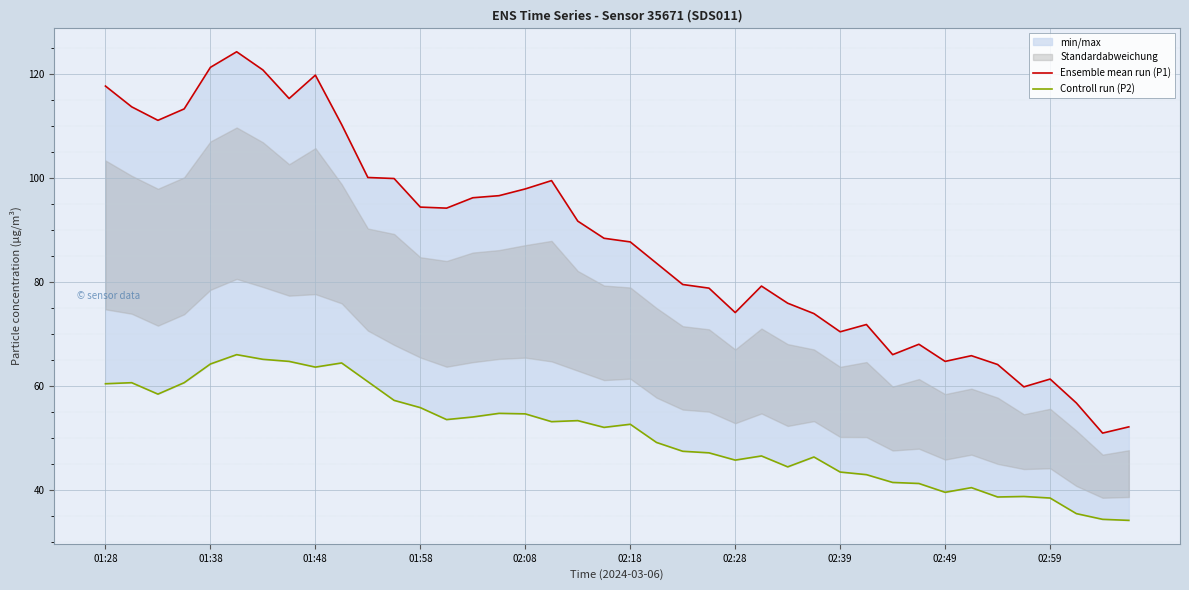

How many interior local peaks does the Ensemble mean run (P1) series have?

8